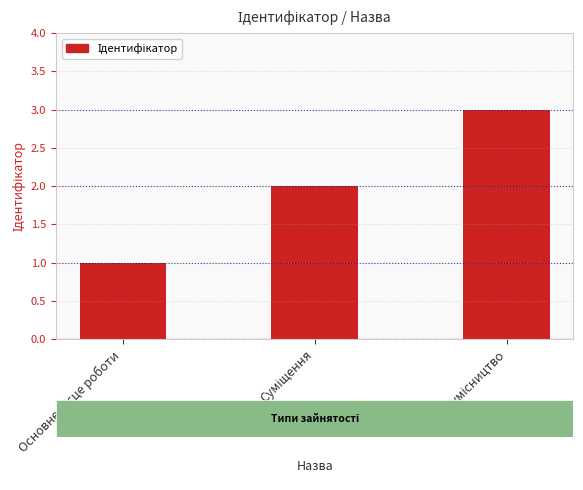

What is the sum of all values?

6